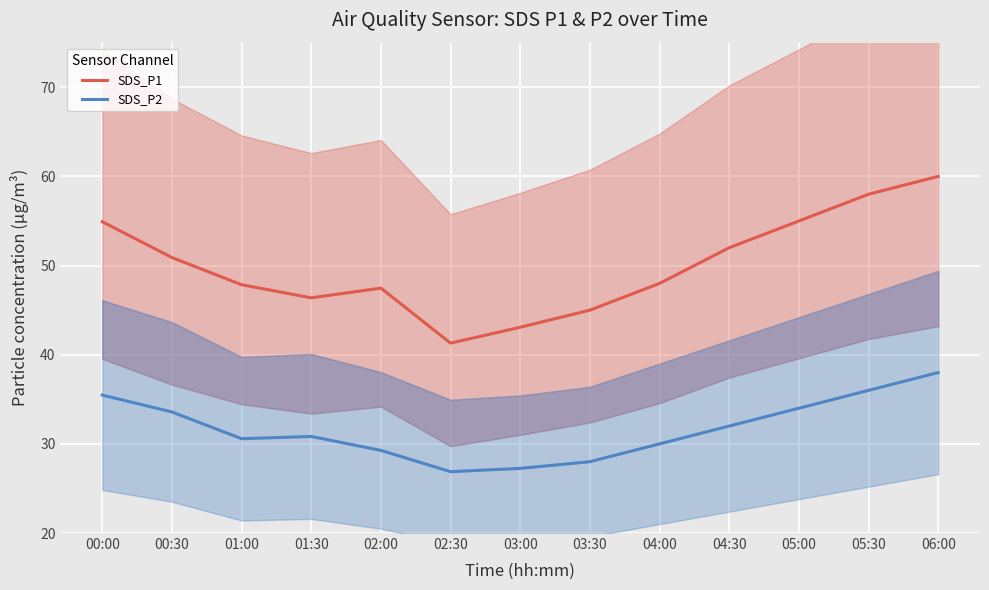

Which category has the highest value in the SDS_P2 series?

06:00